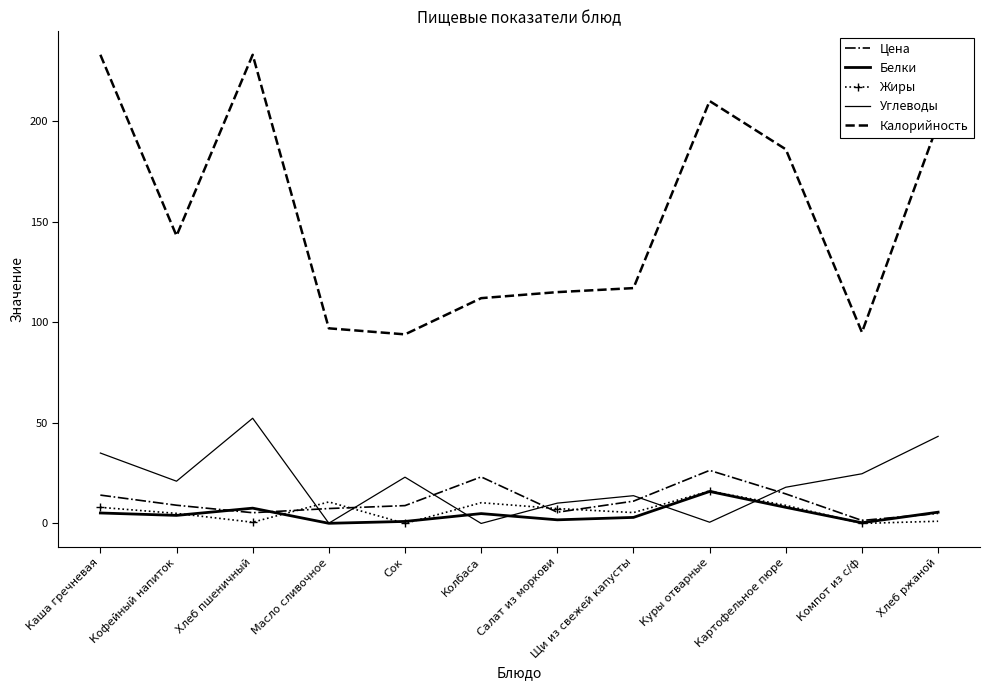

At Каша гречневая, list the series in order from largest to smallest.

Калорийность, Углеводы, Цена, Жиры, Белки